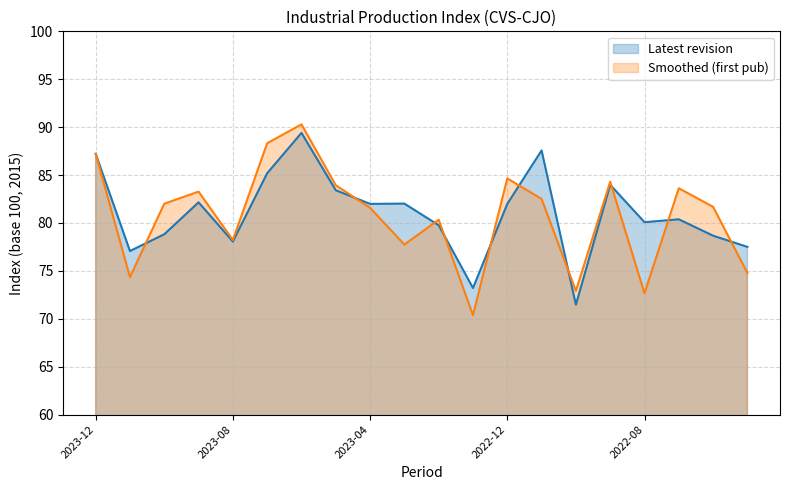

How many interior local valleys does the Latest revision (line) series have?

6